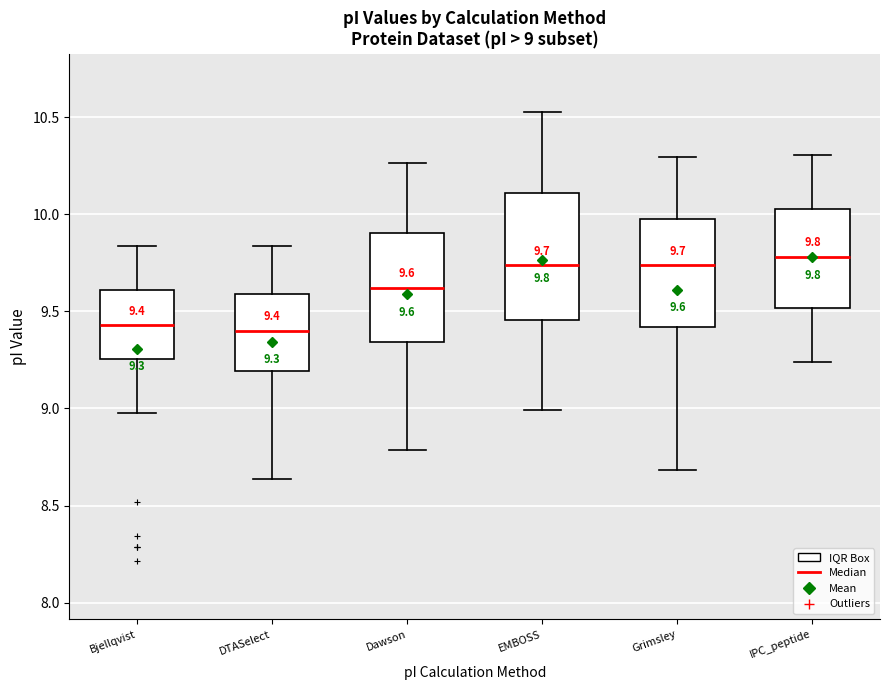

Which box is the tallest, from its lower edge to its upper edge?

EMBOSS